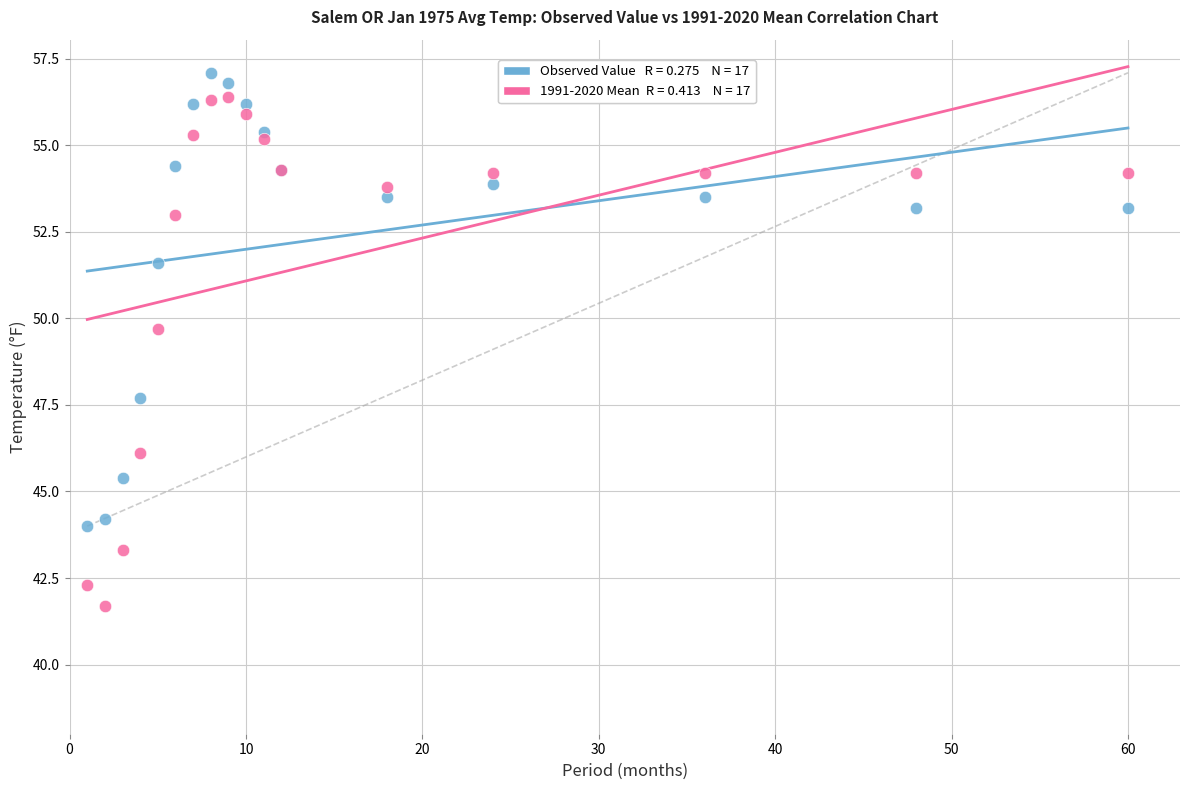

Across all series, what Y value is closest to 49?

49.7